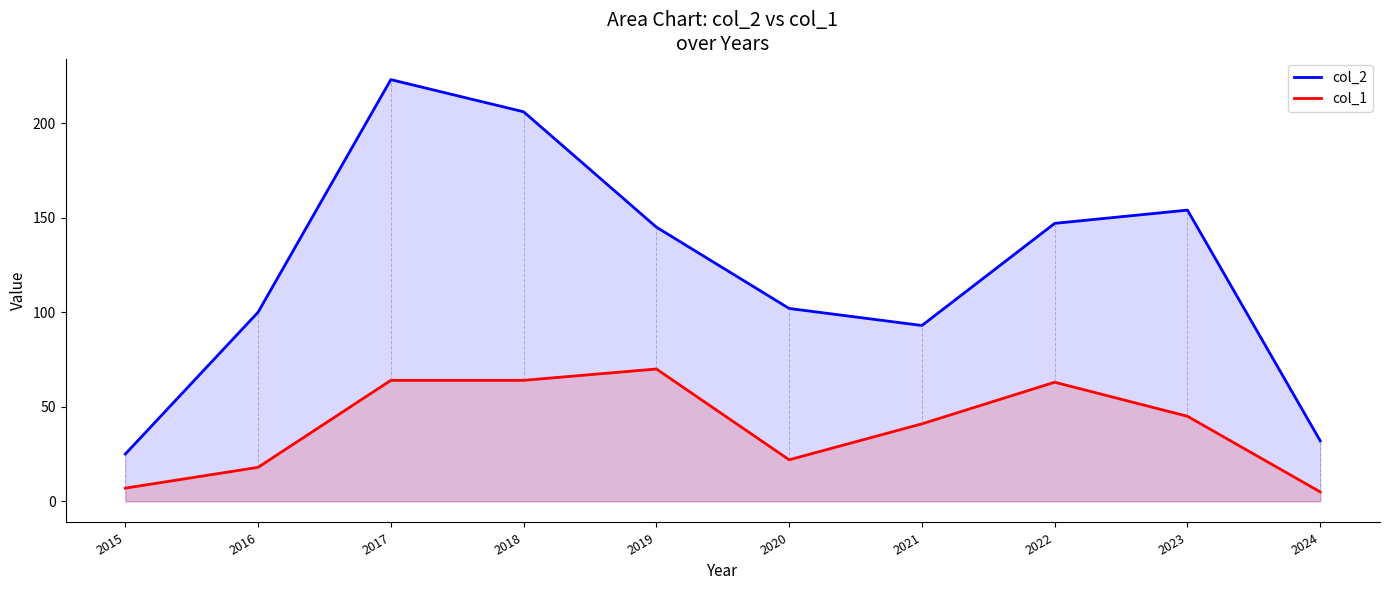

What is the approximate value of col_1 at 2019, to the nearest 10?

70